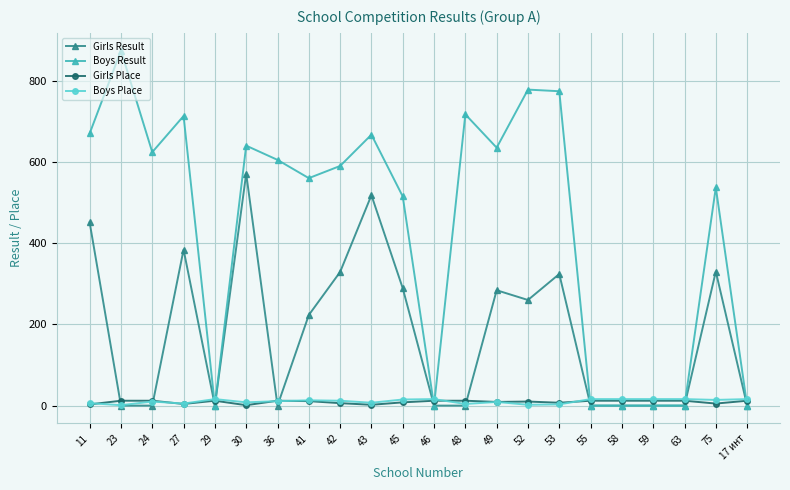

Count the number of data series in this chart.

4